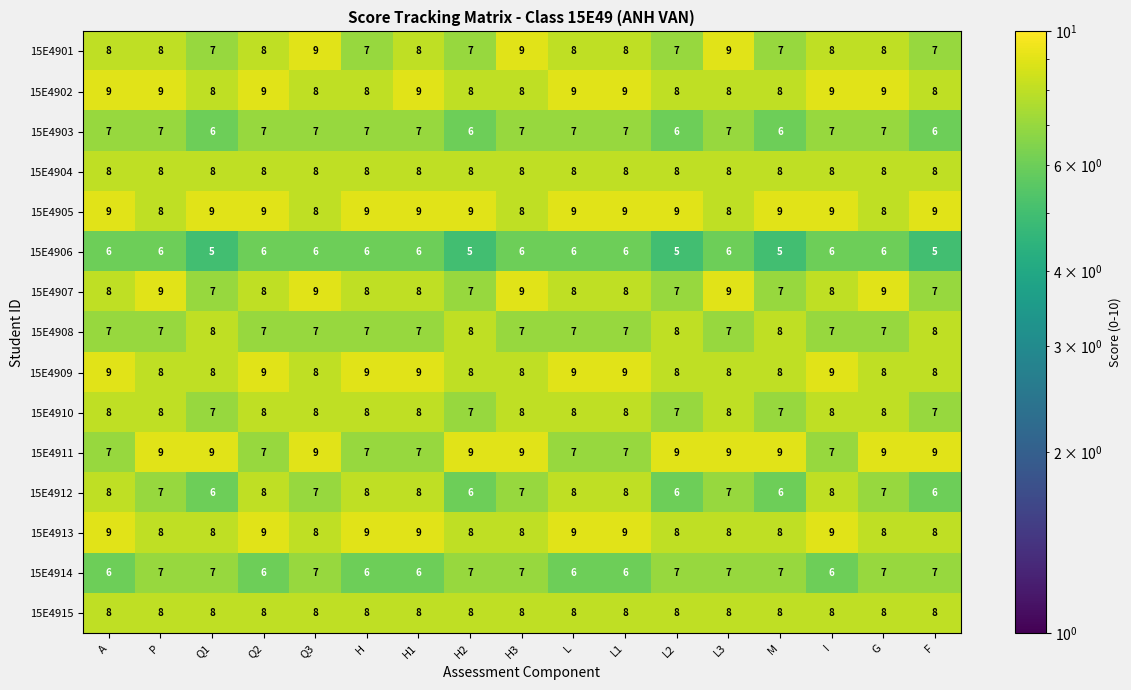

How many 15E4903 values are between 6 and 7?

17